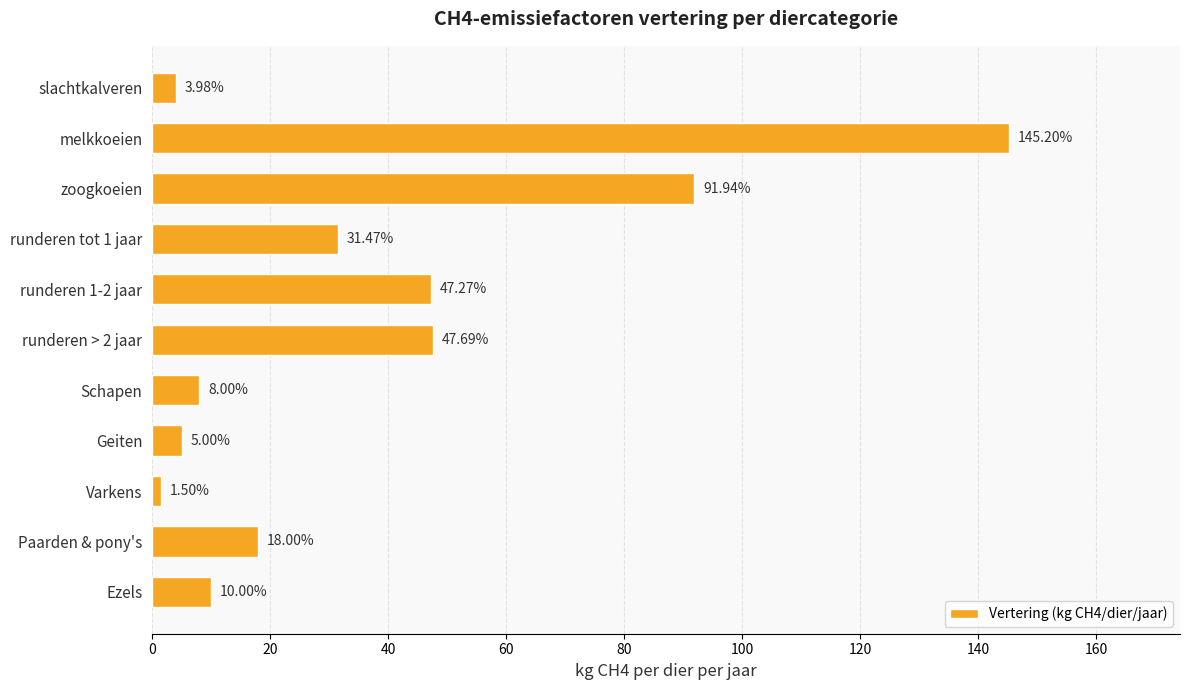

Rank the categories by value from lowest to highest.

Varkens, slachtkalveren, Geiten, Schapen, Ezels, Paarden & pony's, runderen tot 1 jaar, runderen 1-2 jaar, runderen > 2 jaar, zoogkoeien, melkkoeien